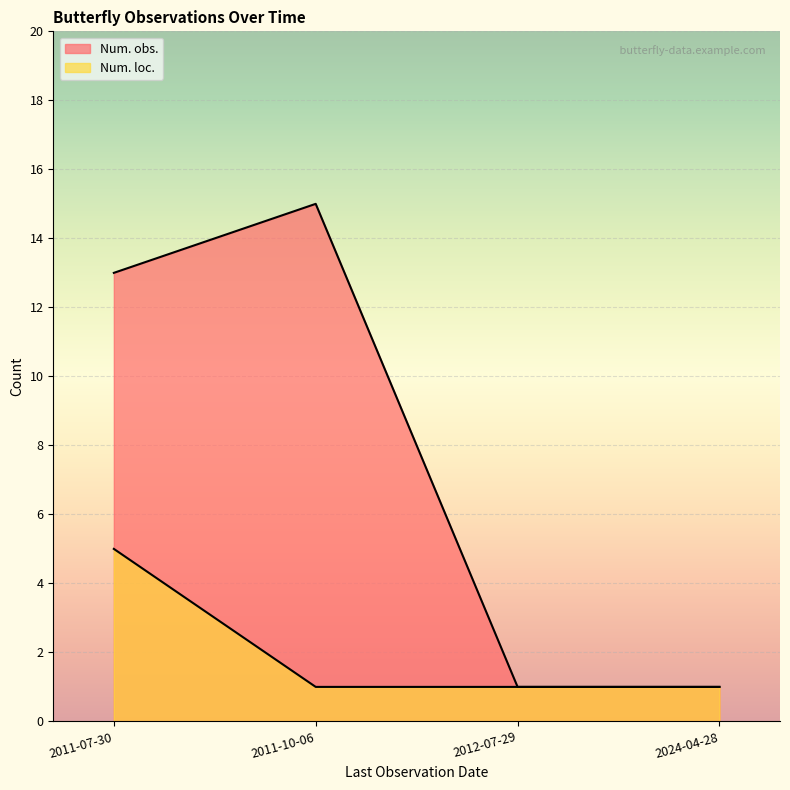

Does the chart display data point markers on the line(s)?

No